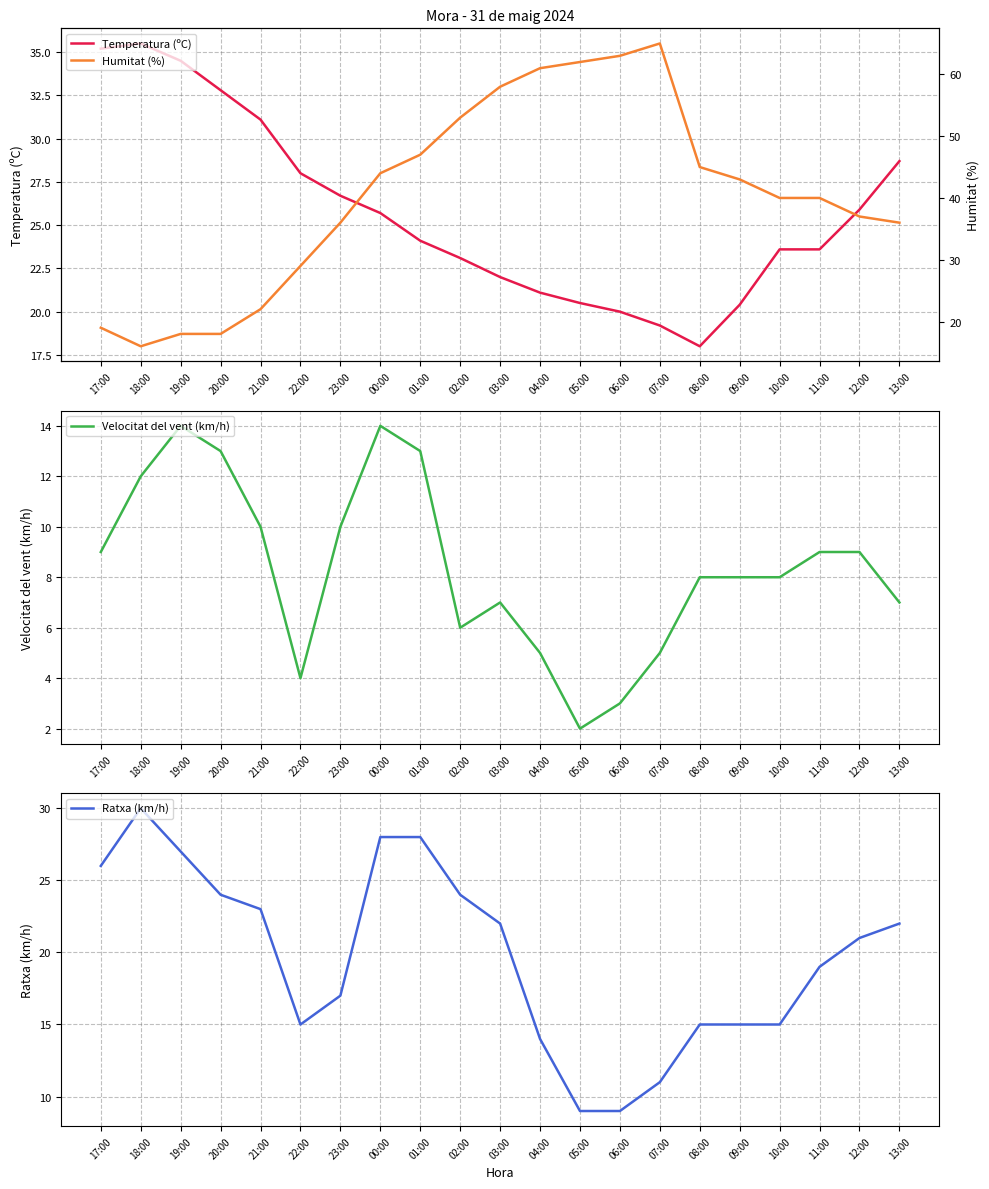

What is the label of the 5th point from the right?

09:00